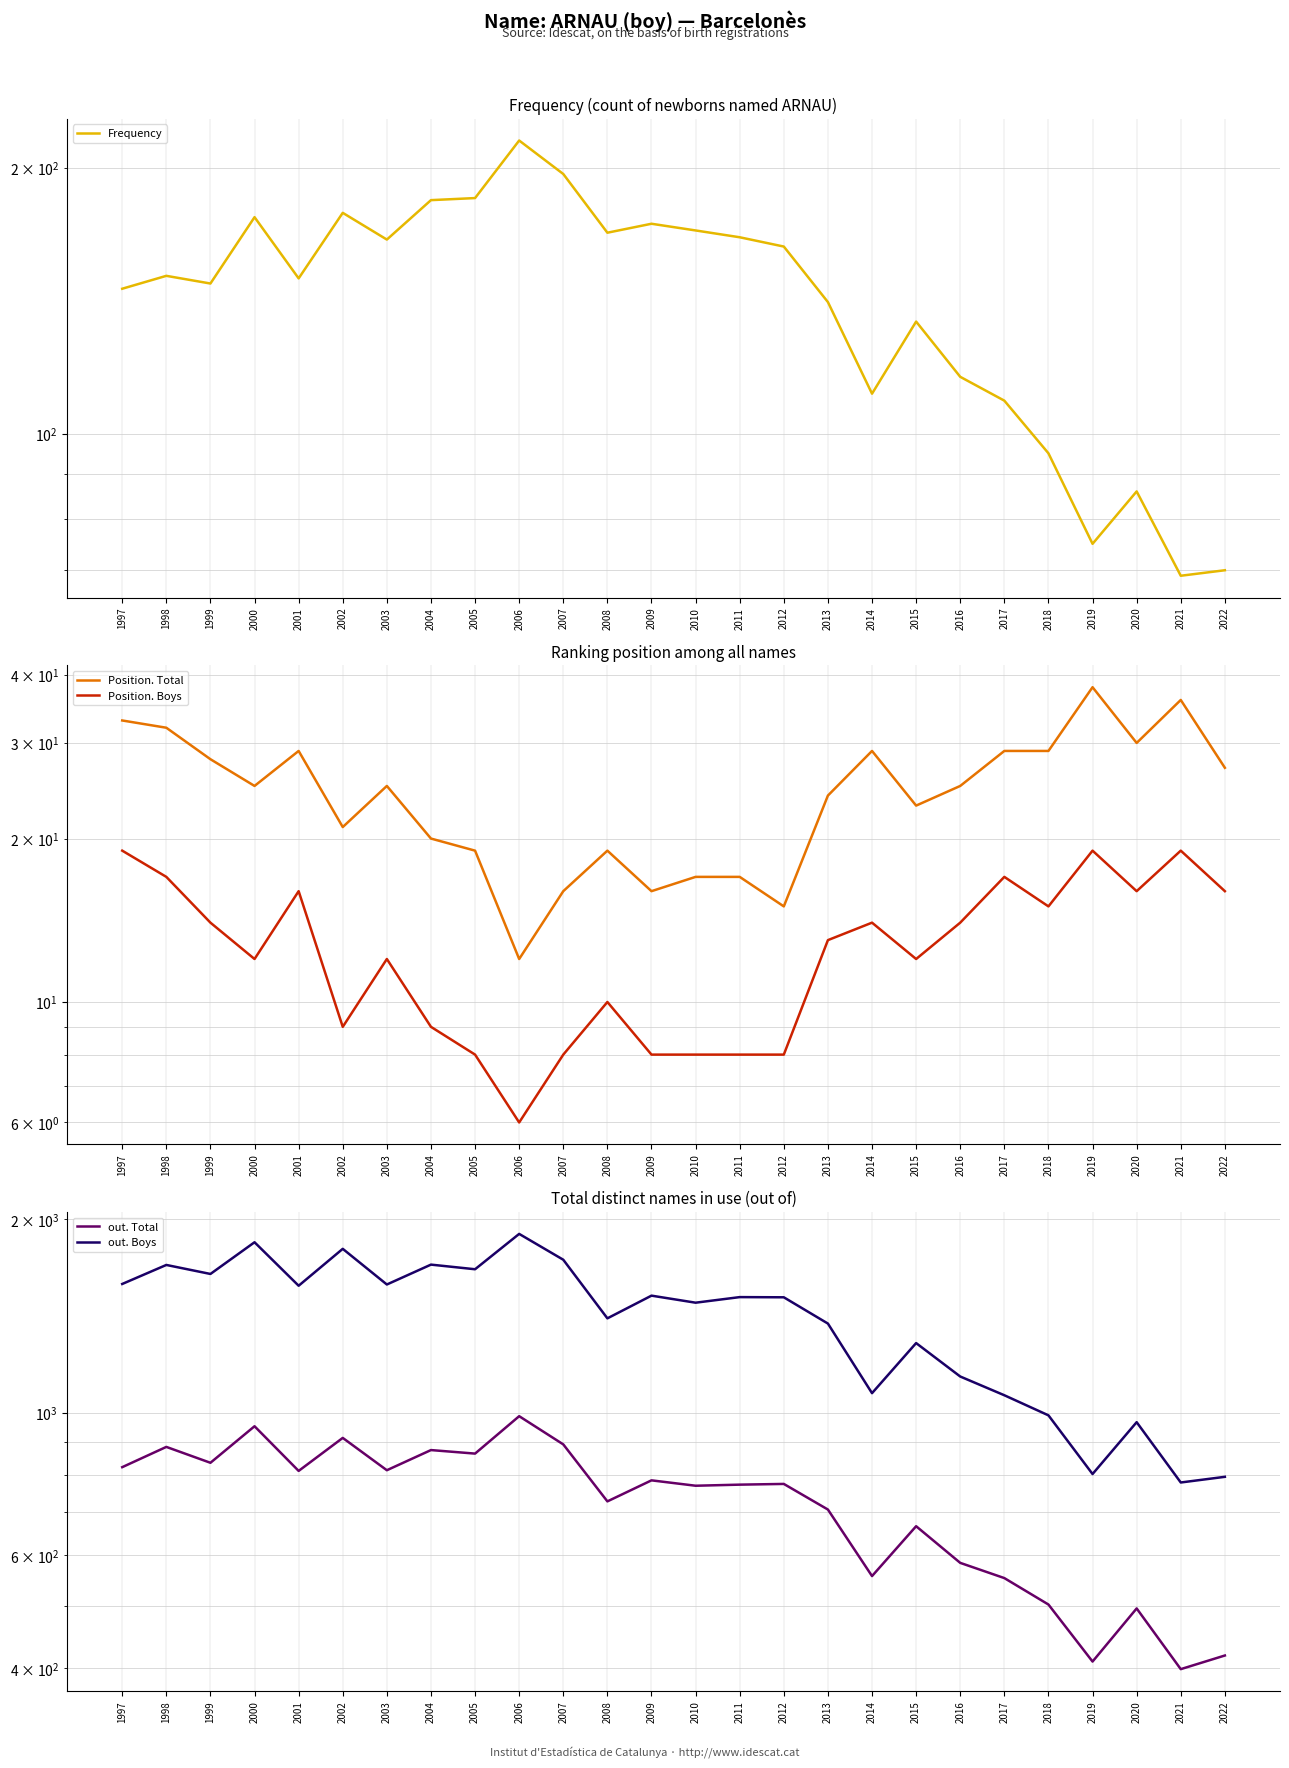

What is the value of the out. Boys point at the 15th from the left?

1514